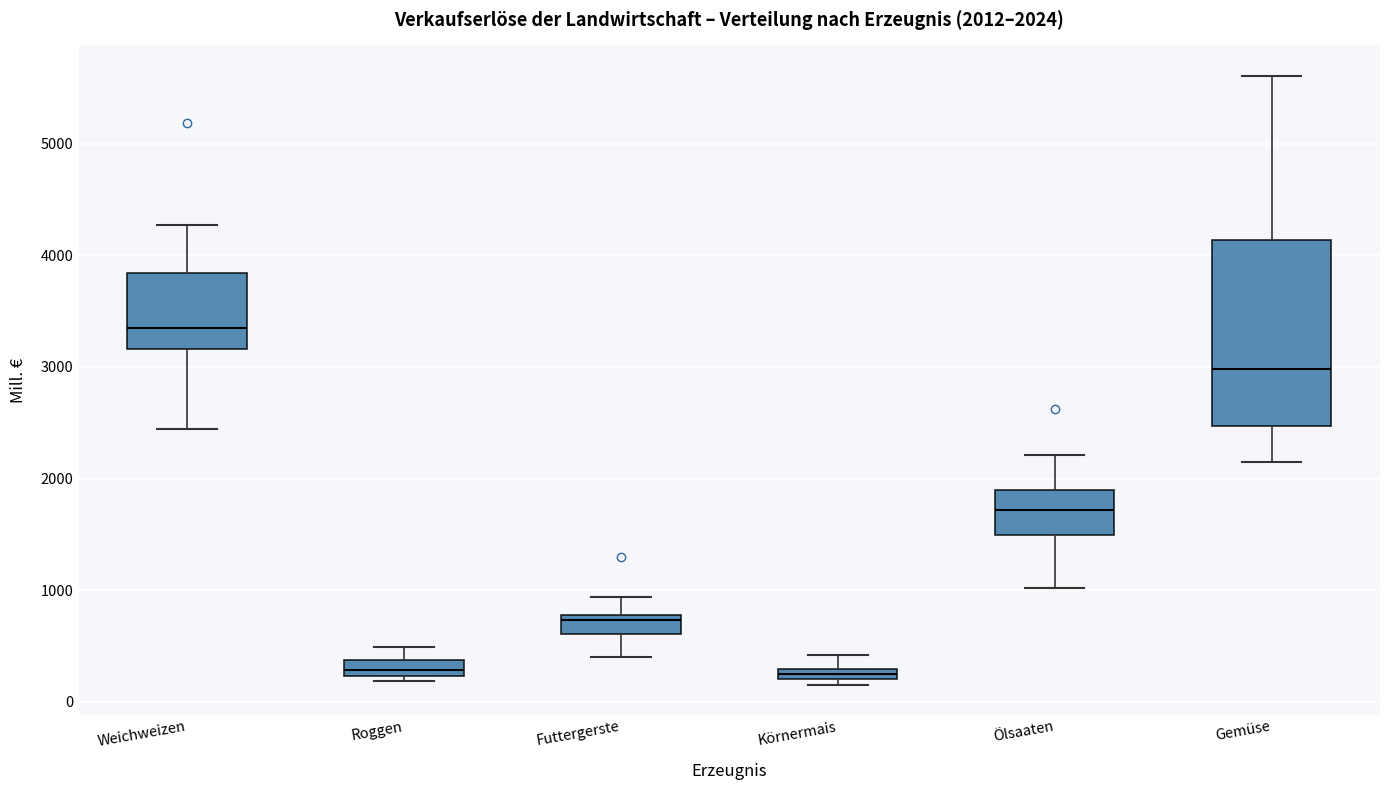

Which box is the tallest, from its lower edge to its upper edge?

Gemüse